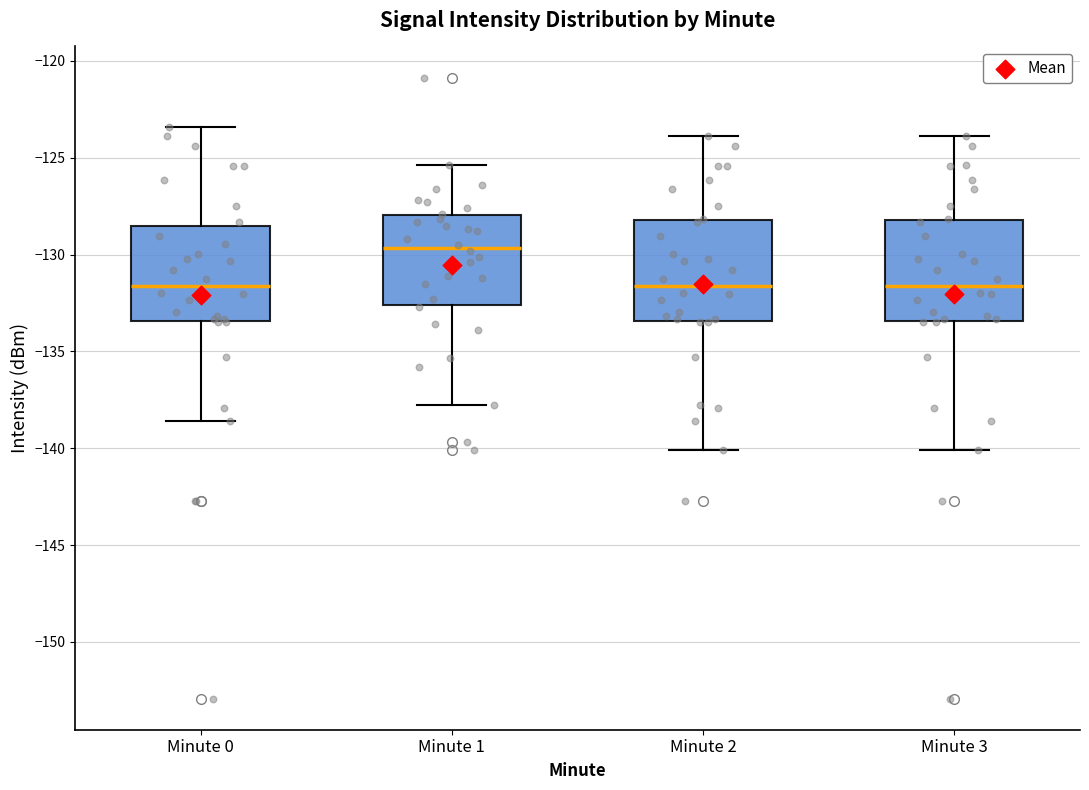

Reading left to right, read every box against the y-axis: the position of its median line, the range the box covers, and the ends of its whiskers. The values are not printed on the chart, so give them approximately, as read against the axis.

Minute 0: median -131.5, box -133.5 to -128.5, whiskers -138.5 to -123.5
Minute 1: median -129.5, box -132.5 to -128.0, whiskers -138.0 to -125.5
Minute 2: median -131.5, box -133.5 to -128.0, whiskers -140.0 to -124.0
Minute 3: median -131.5, box -133.5 to -128.0, whiskers -140.0 to -124.0